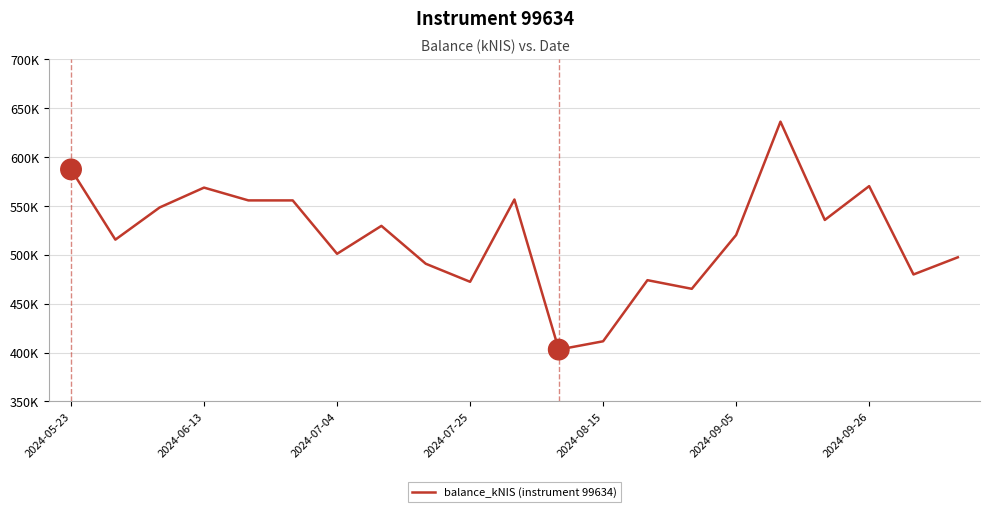

Does the chart have visible grid lines?

Yes